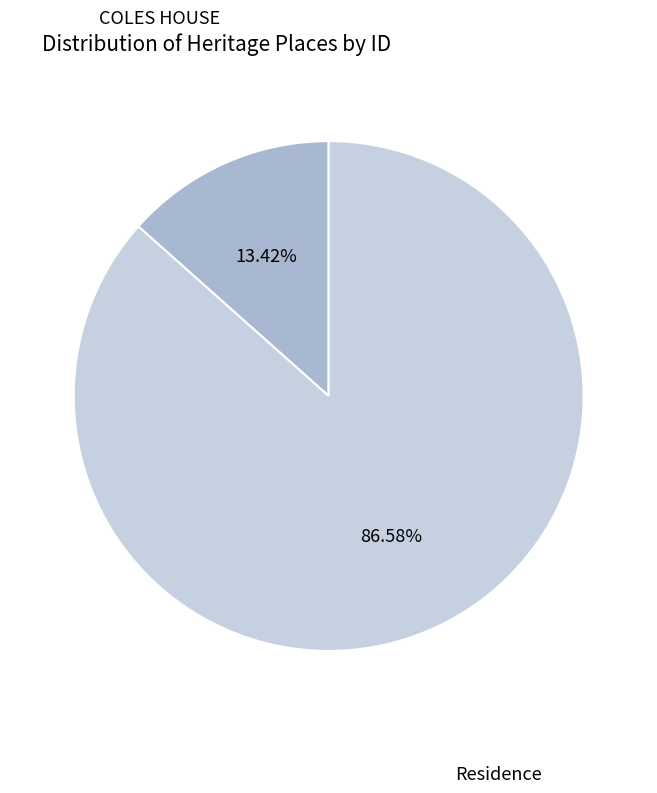

To the nearest percent, what portion does Residence represent?

87%